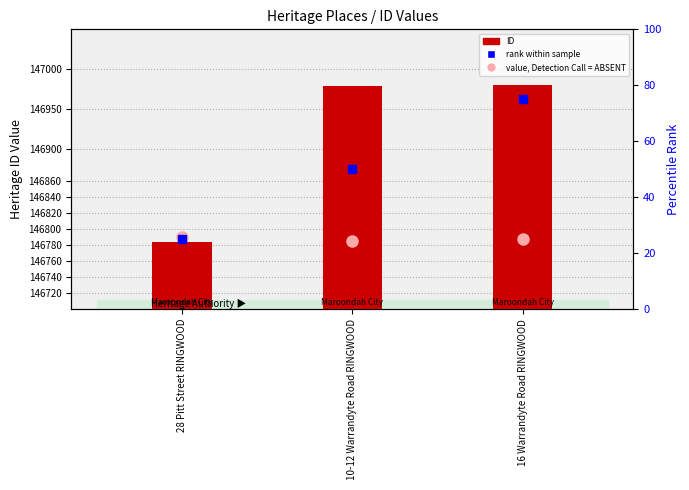

What position from the right is 16 Warrandyte Road RINGWOOD?

1